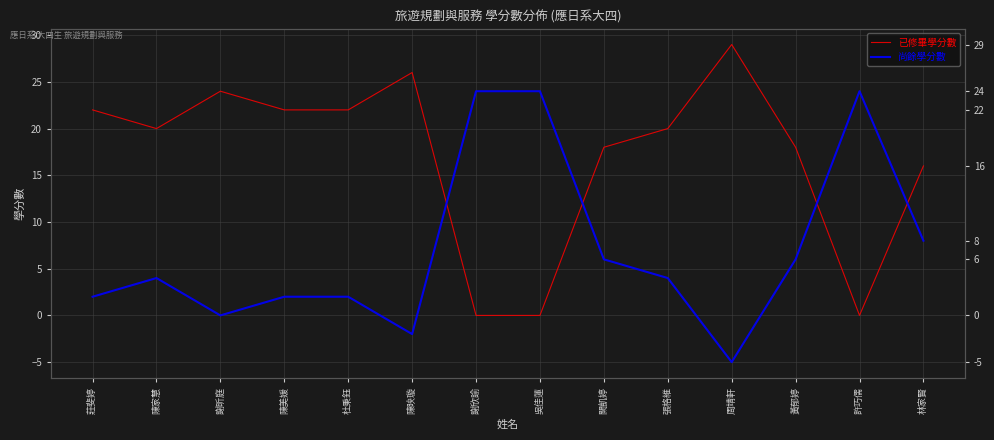

True or false: 已修畢學分數 and 尚餘學分數 intersect in this chart.

True